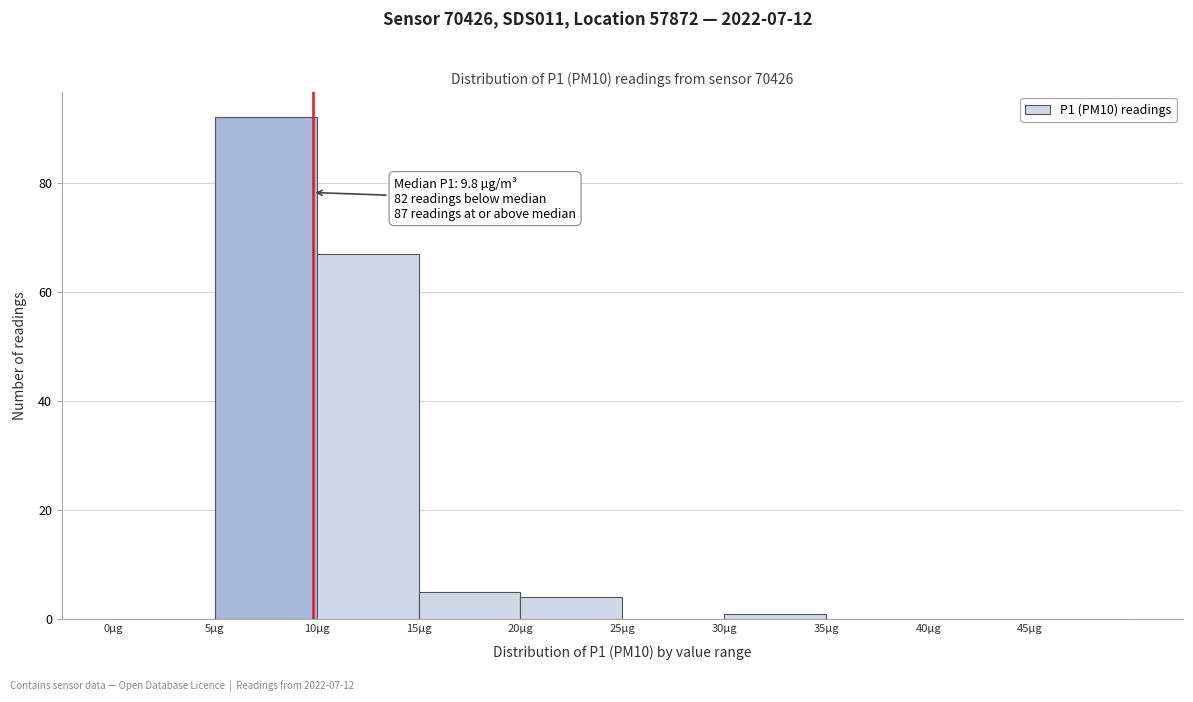

Over which range of the x-axis is the bar tallest?

5 to 10